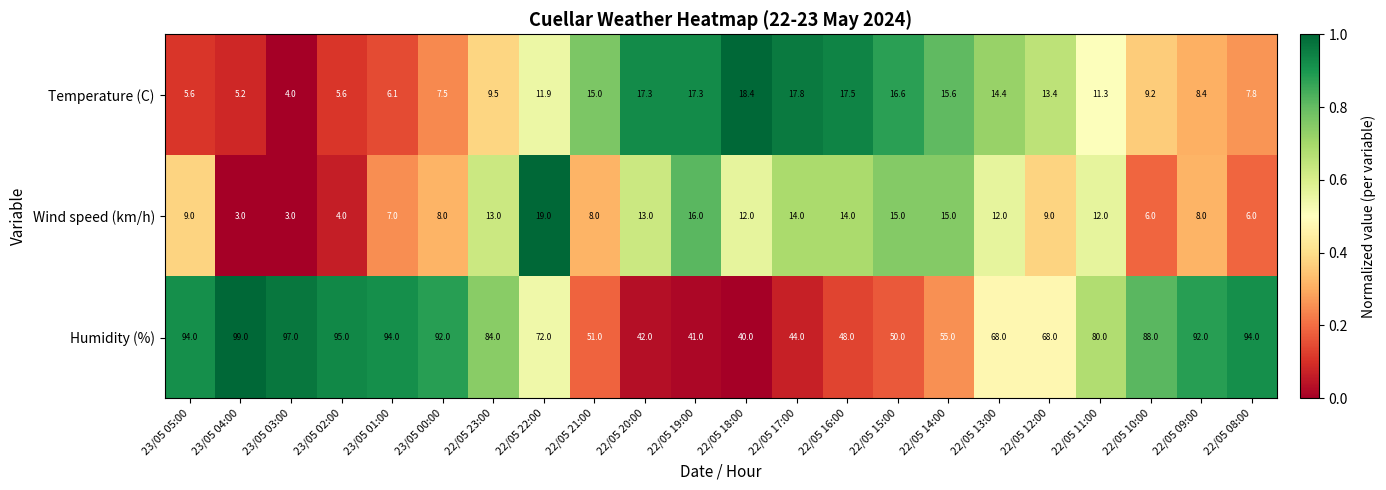

At 23/05 03:00, list the series in order from smallest to largest.

Wind speed (km/h), Temperature (C), Humidity (%)